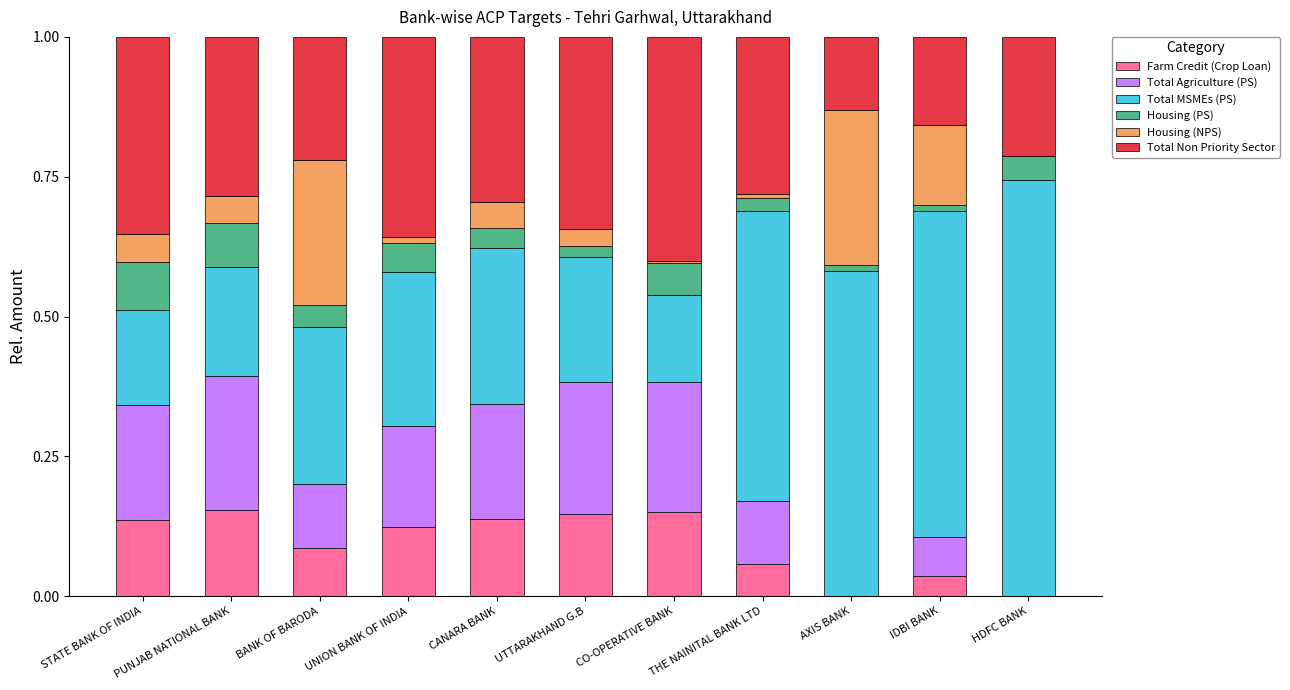

What is the sum of all Farm Credit (Crop Loan) values?

1.0